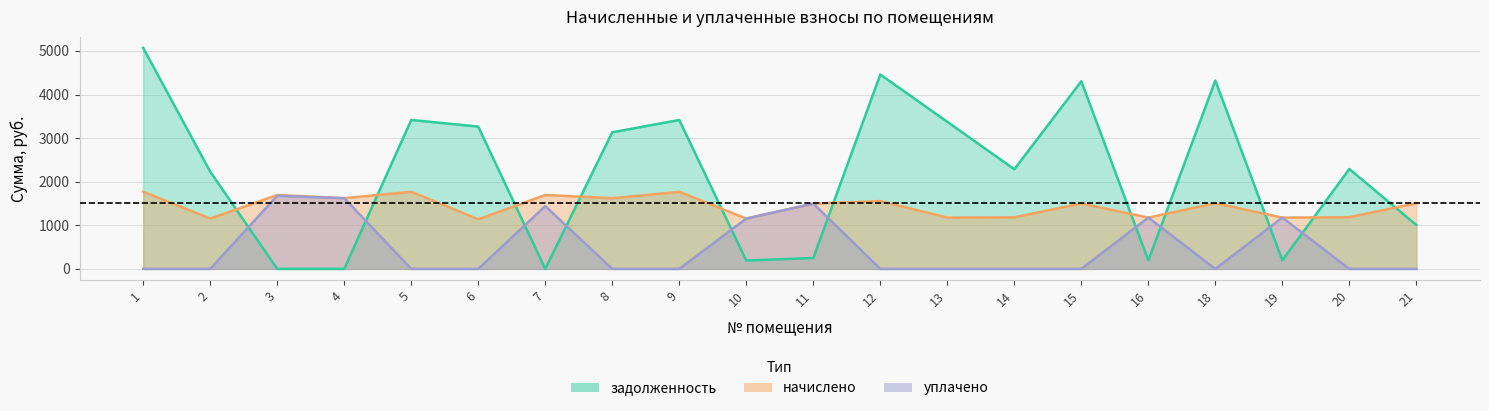

How many interior local peaks does the уплачено series have?

5